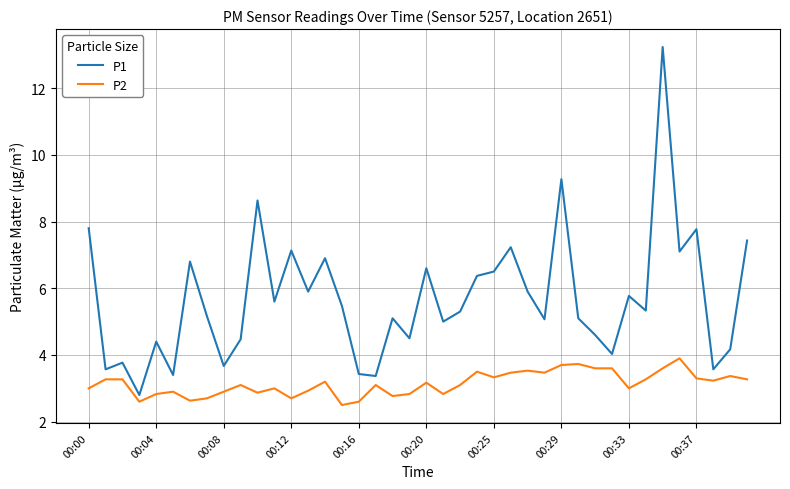

Rank the series by their average value, from highest to lowest.

P1, P2